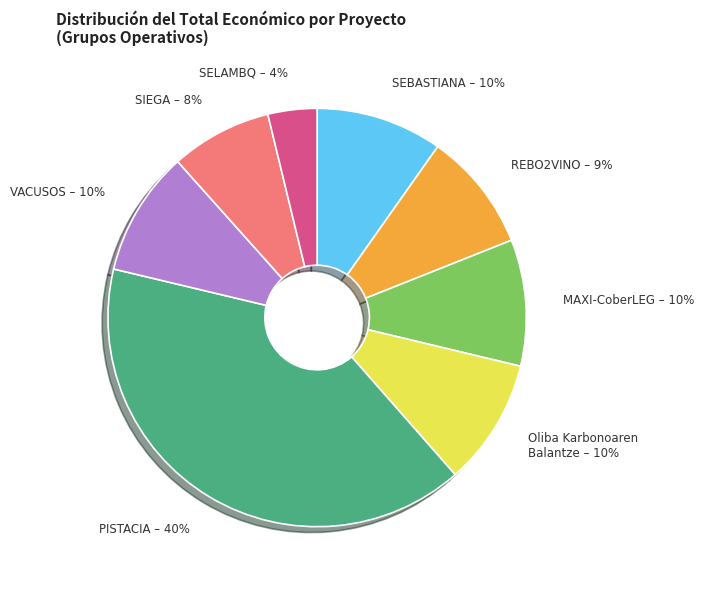

Is the sum of SELAMBQ and SIEGA greater than half?

No